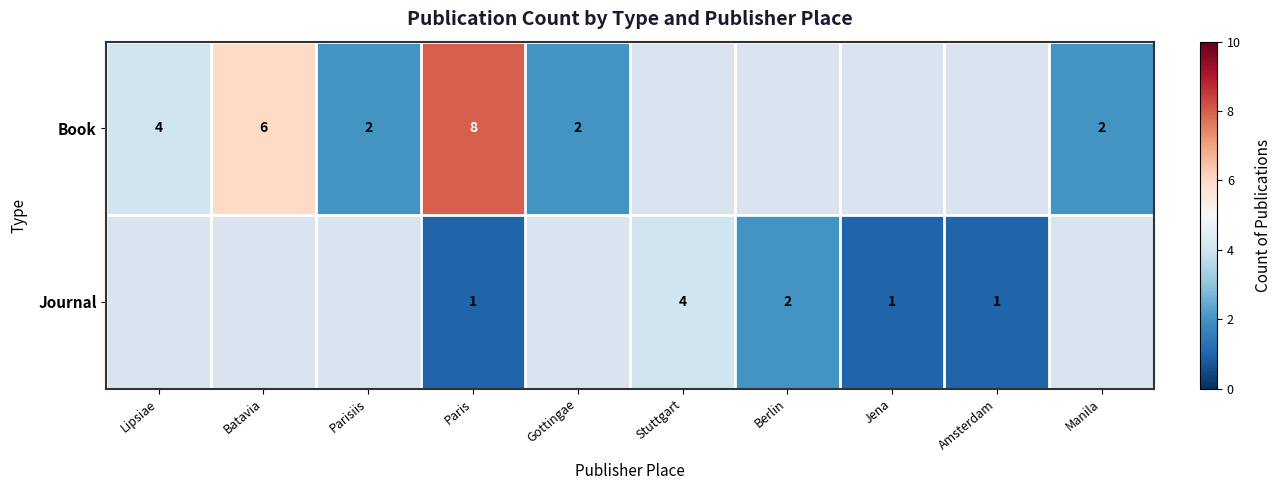

Is it true that Book equals 6 at Batavia?

True